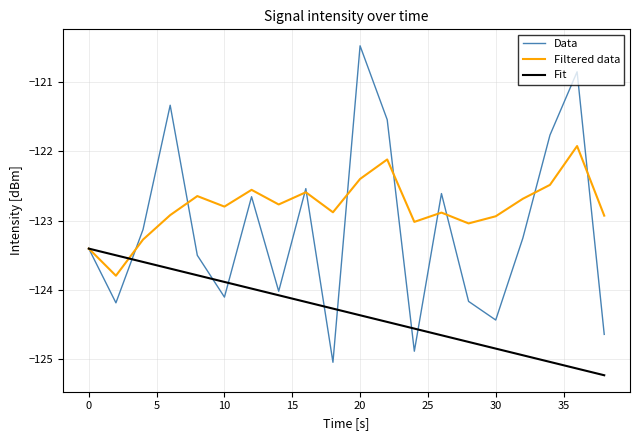

What is the maximum value shown in the chart?

-120.5